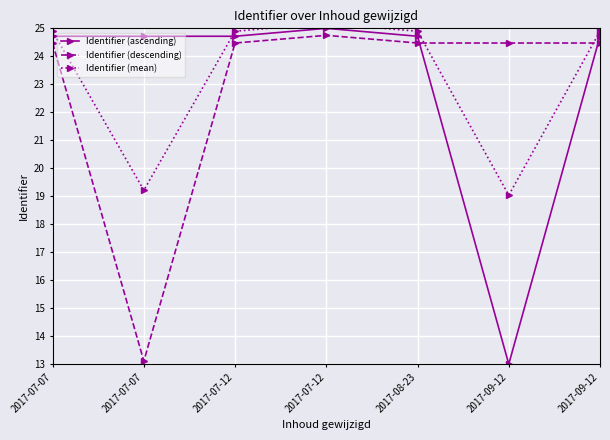

At which category does Identifier (descending) reach its first local peak?

2017-07-12